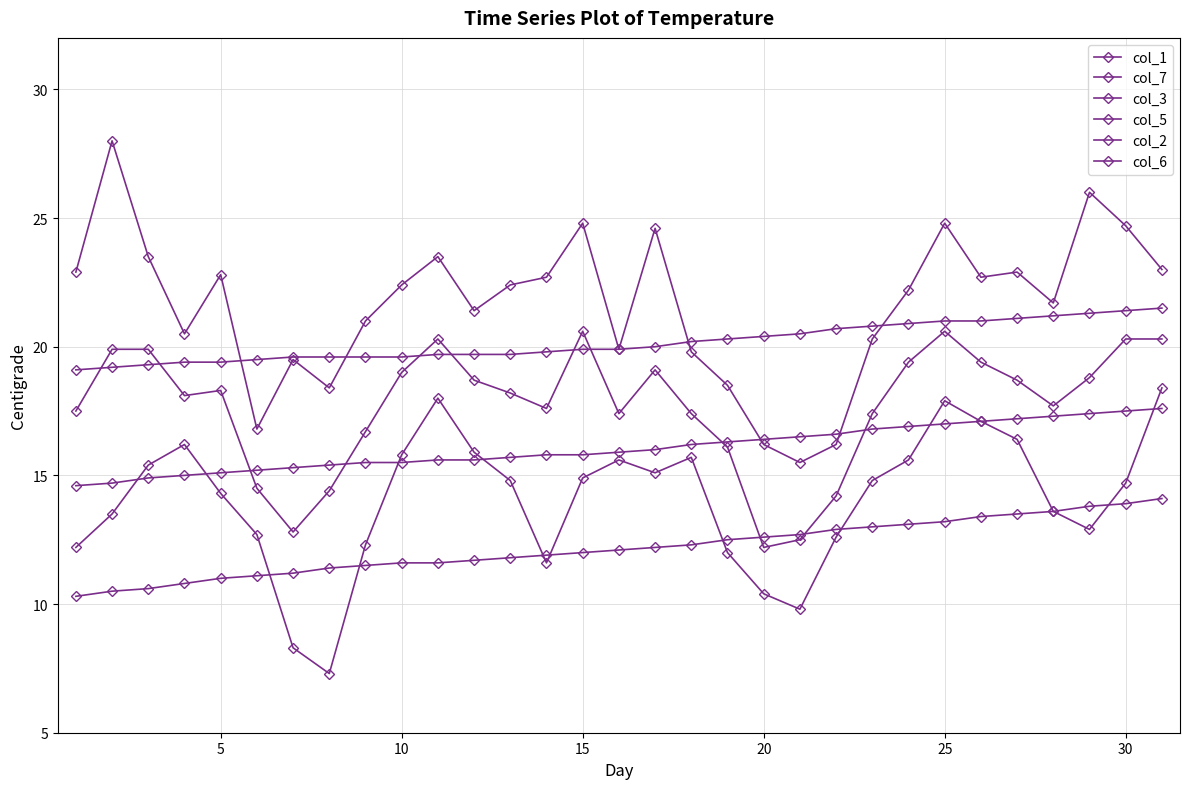

How many interior local peaks does the col_3 series have?

5